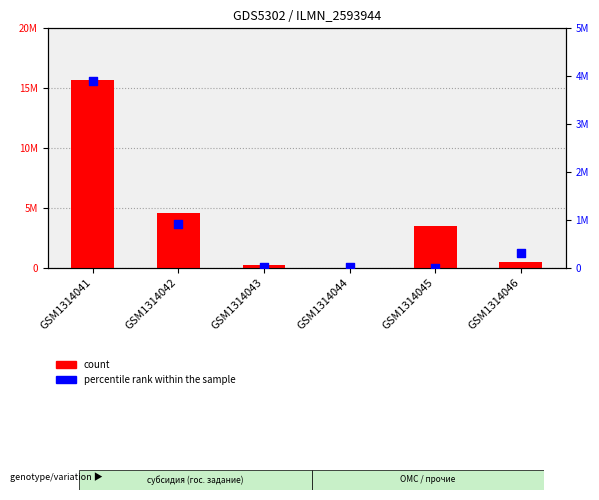

Which series reaches the minimum Y coordinate?

percentile rank within the sample